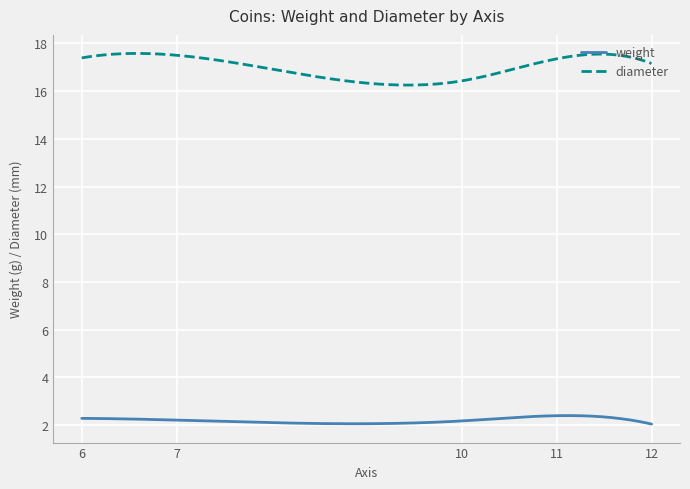

Does the chart have visible grid lines?

Yes